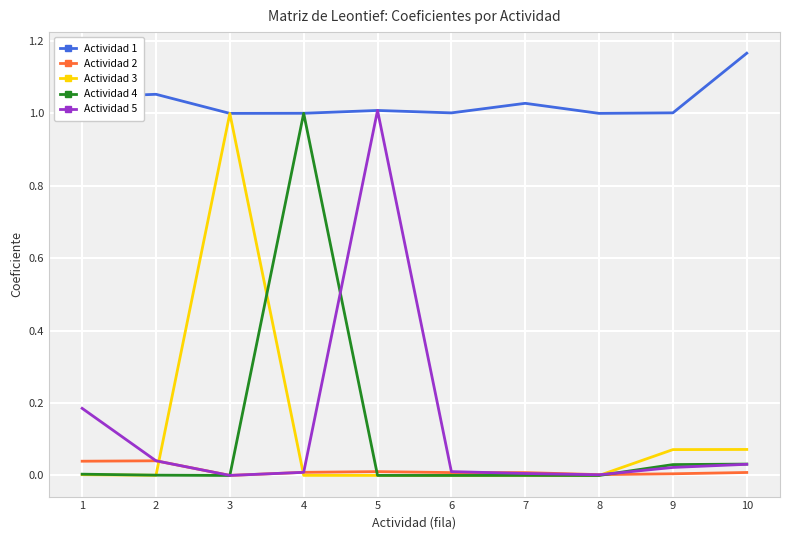

True or false: Actividad 4 has more than 0 interior local peaks.

True